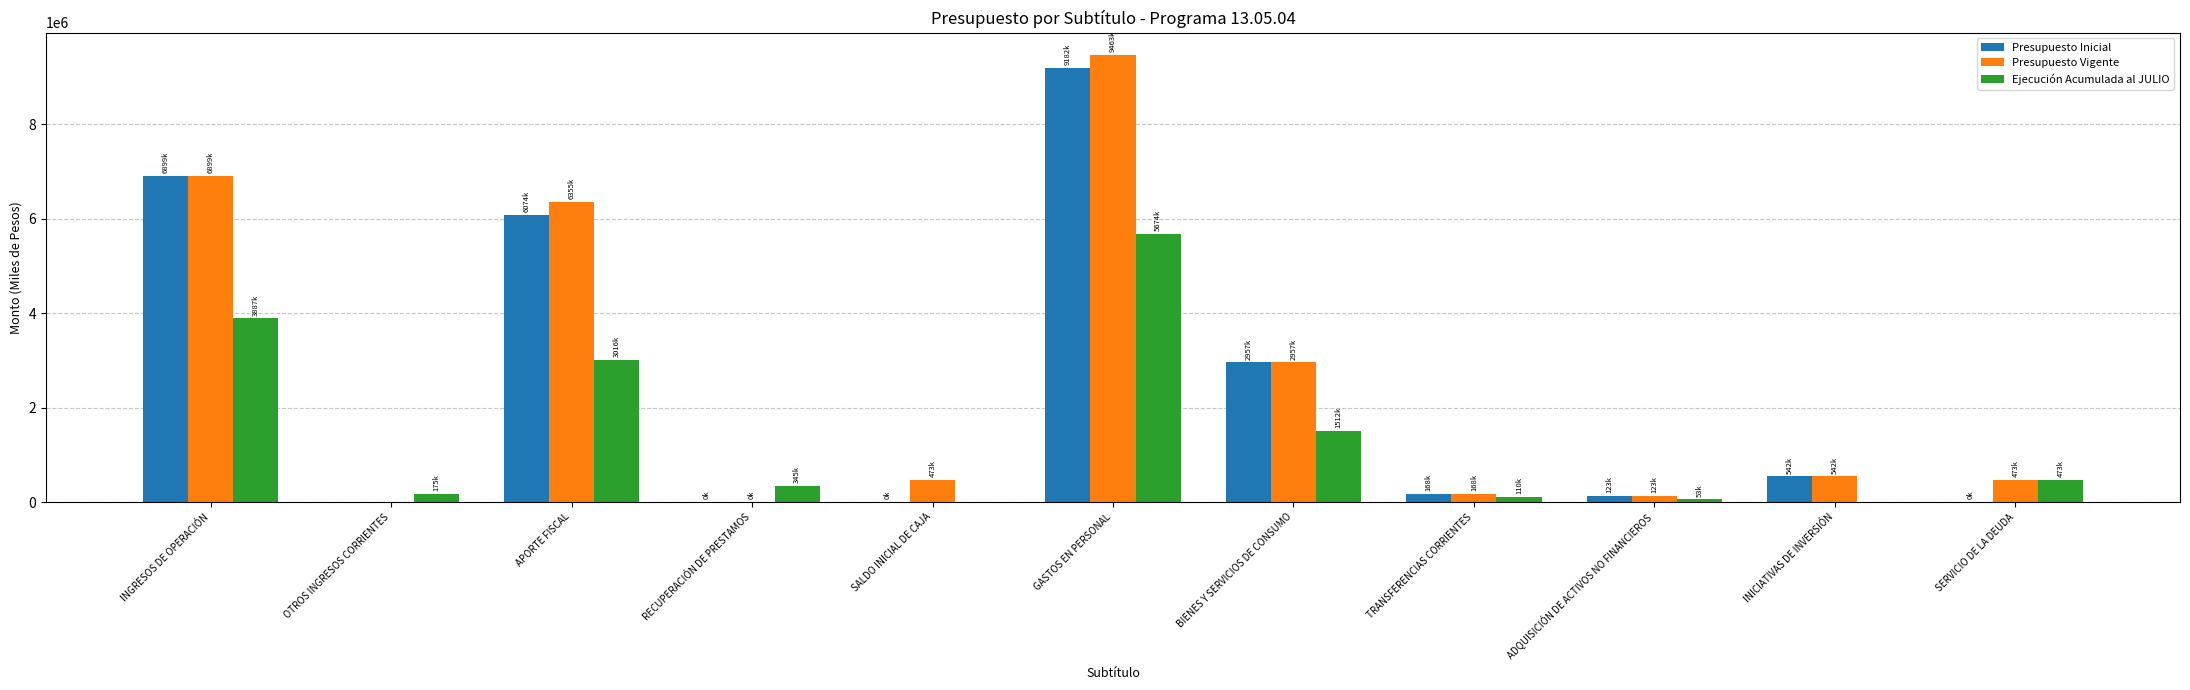

At which category is the sum across all series the highest?

GASTOS EN PERSONAL